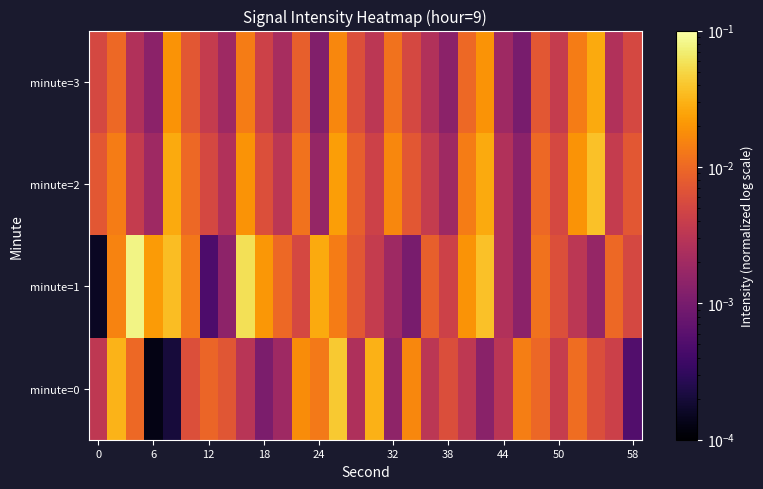

Rank the series by their average value, from highest to lowest.

minute=1, minute=2, minute=0, minute=3